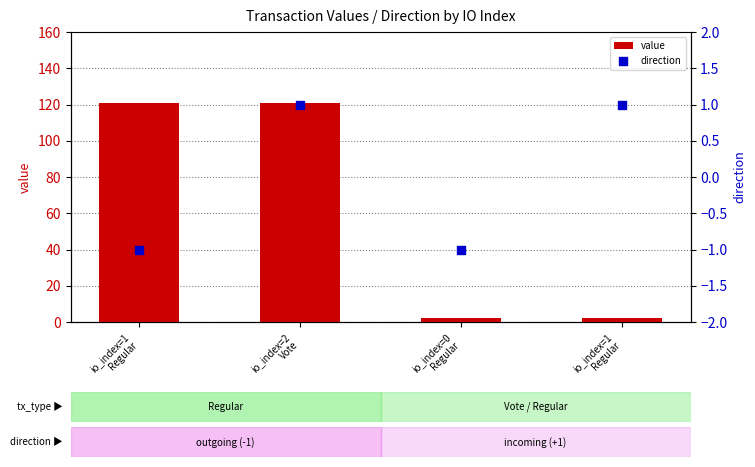

Which series contains the lowest Y value?

direction